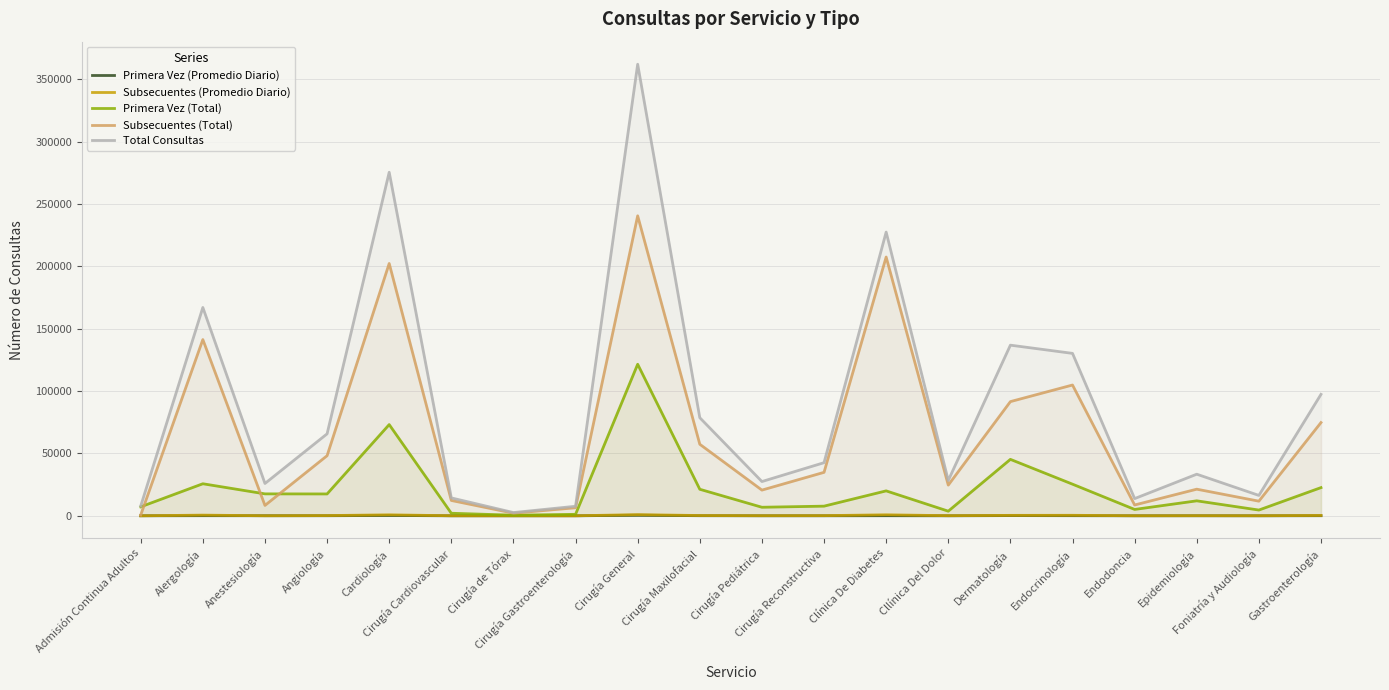

Is the value of Subsecuentes (Promedio Diario) at Cirugía Reconstructiva greater than the value of Primera Vez (Total) at Alergología?

No